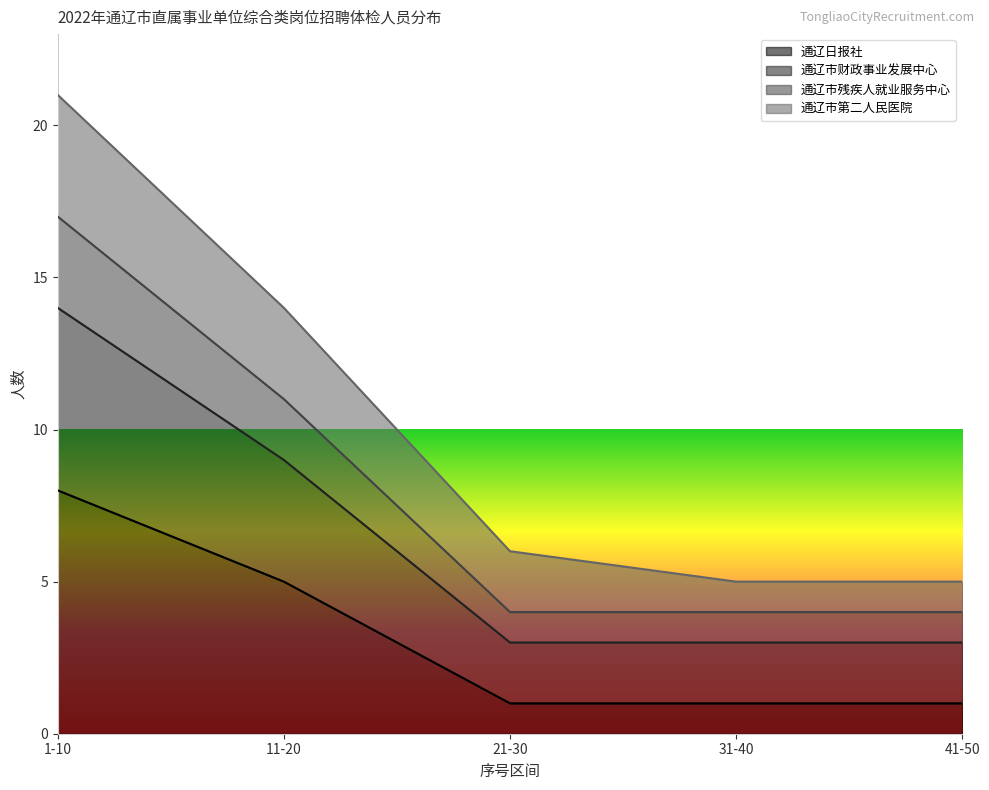

At which label does 通辽日报社 reach its peak?

1-10